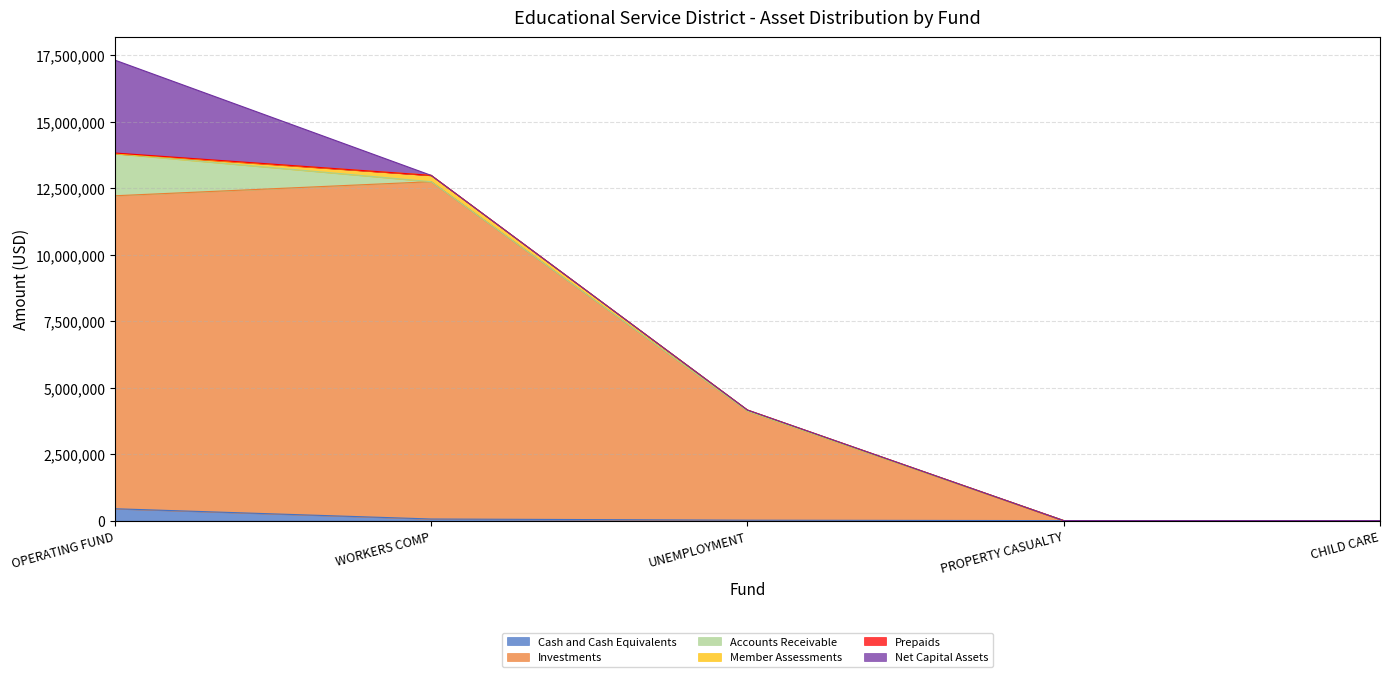

What value does the Prepaids series have at OPERATING FUND, to the nearest 100?

24900